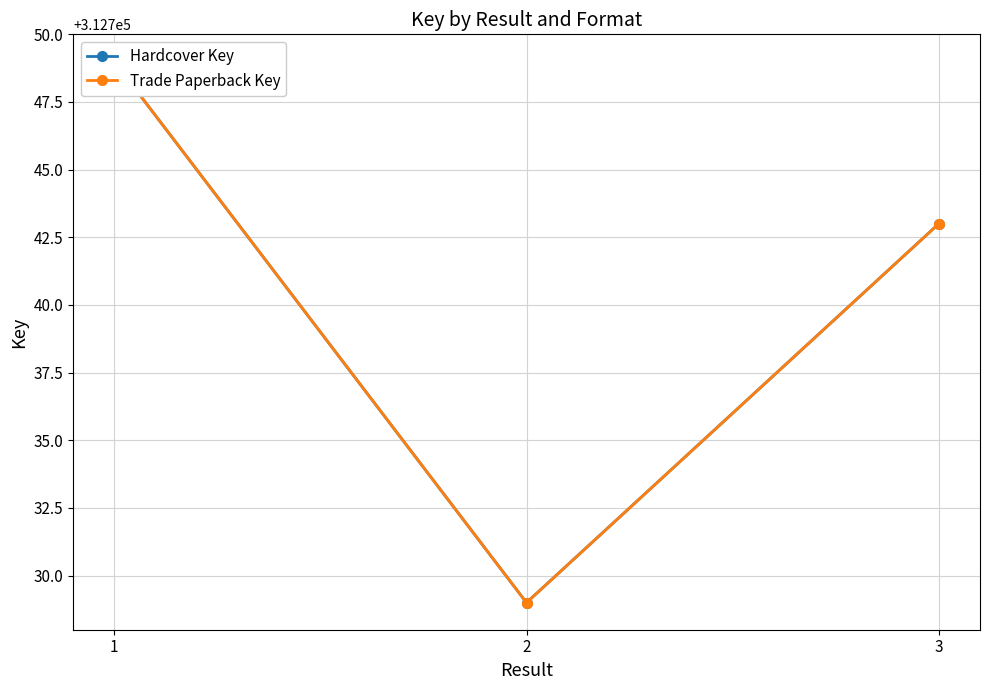

How many lines are shown in the chart?

2